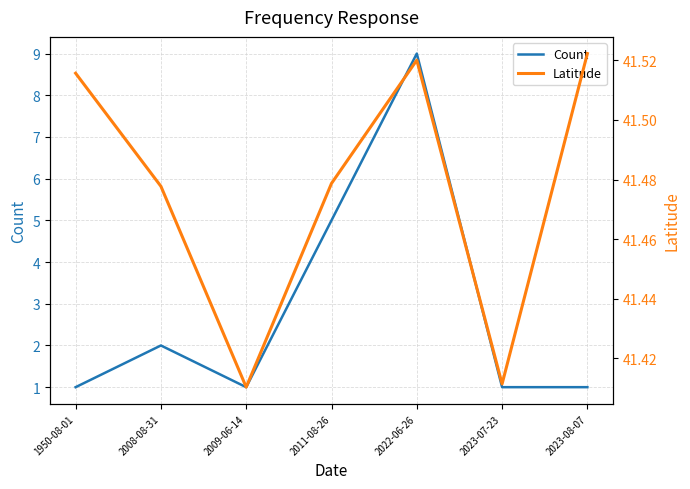

True or false: Latitude and Count cross at least once.

False